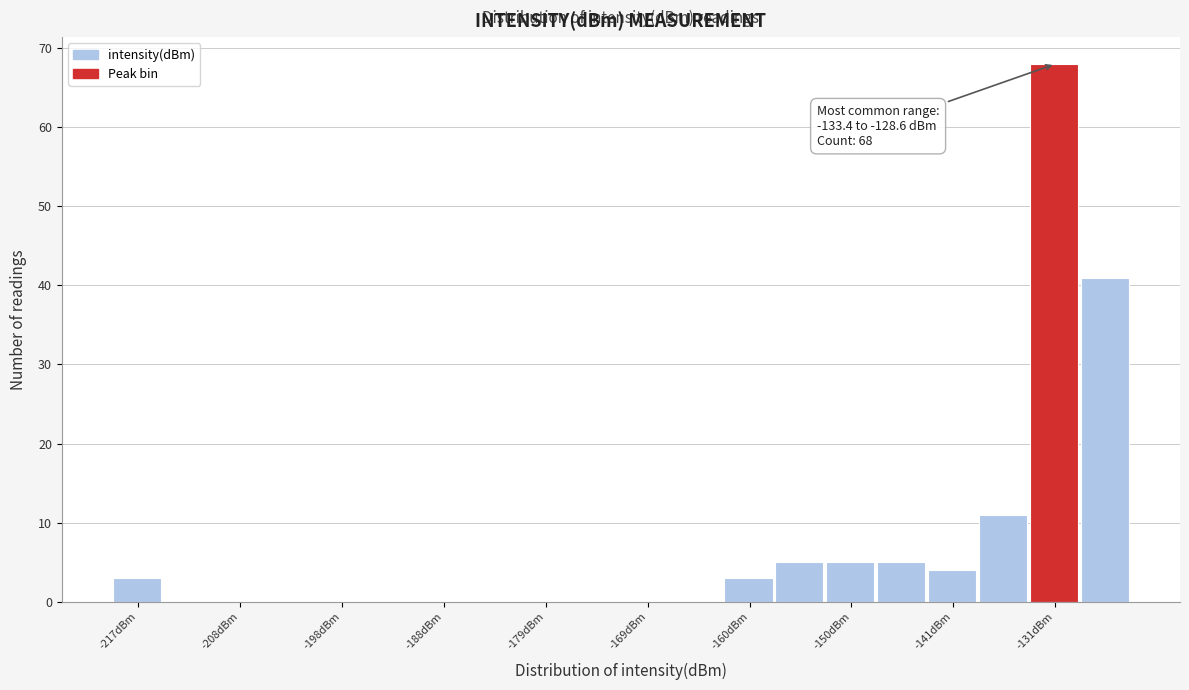

Over which range of the x-axis is the bar tallest?

-133 to -129